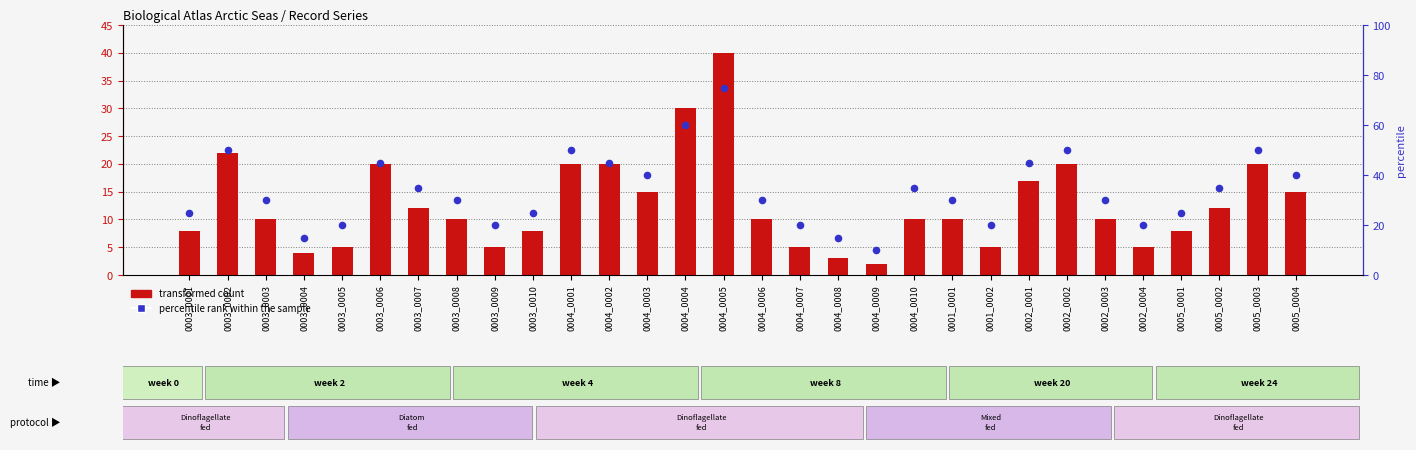

Is the value of percentile rank within the sample at 0003_0005 greater than the value of transformed count at 0004_0007?

Yes